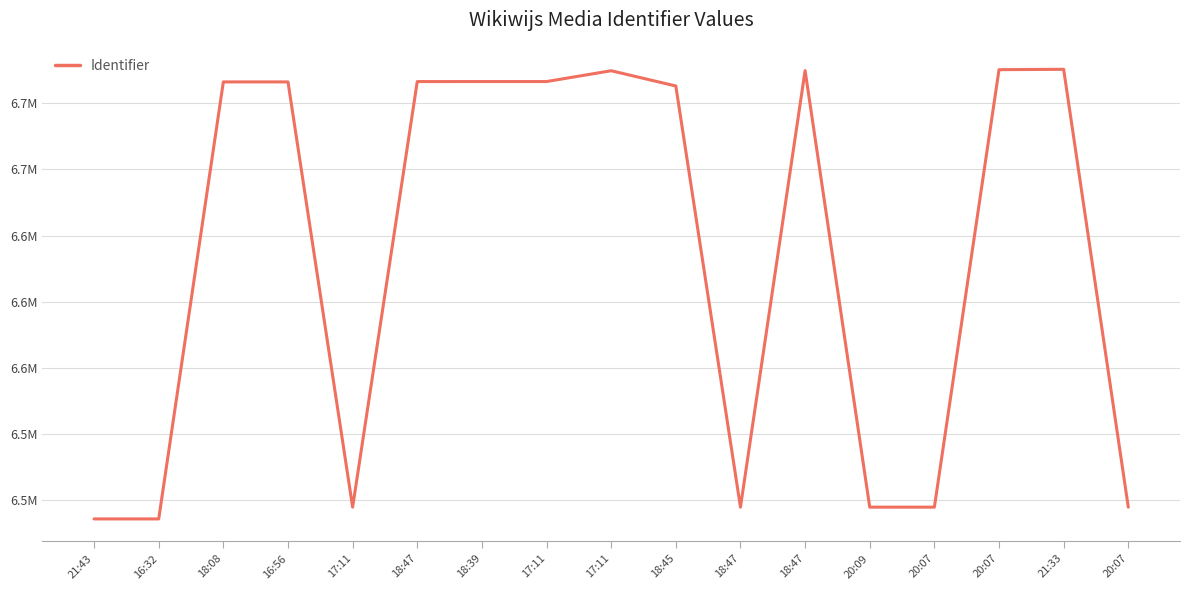

What is the change in value from 16:56 to 21:33?

+4770